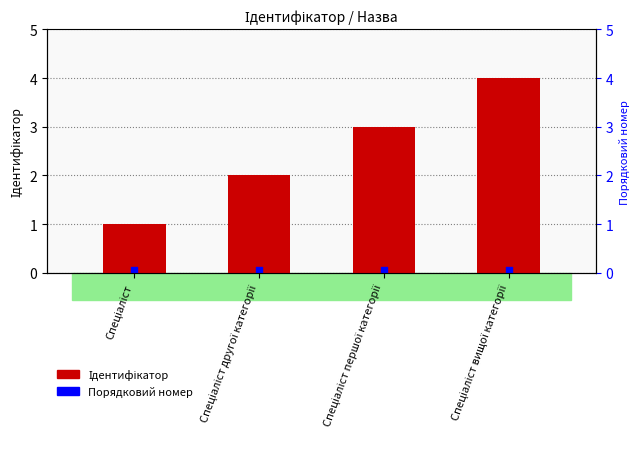

Which series has the largest total across all categories?

Ідентифікатор